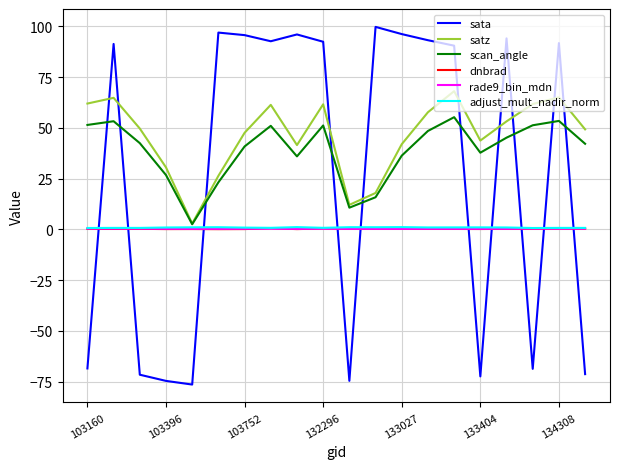

In adjust_mult_nadir_norm, how many points are lower than both neighbors (excluding endpoints)?

6